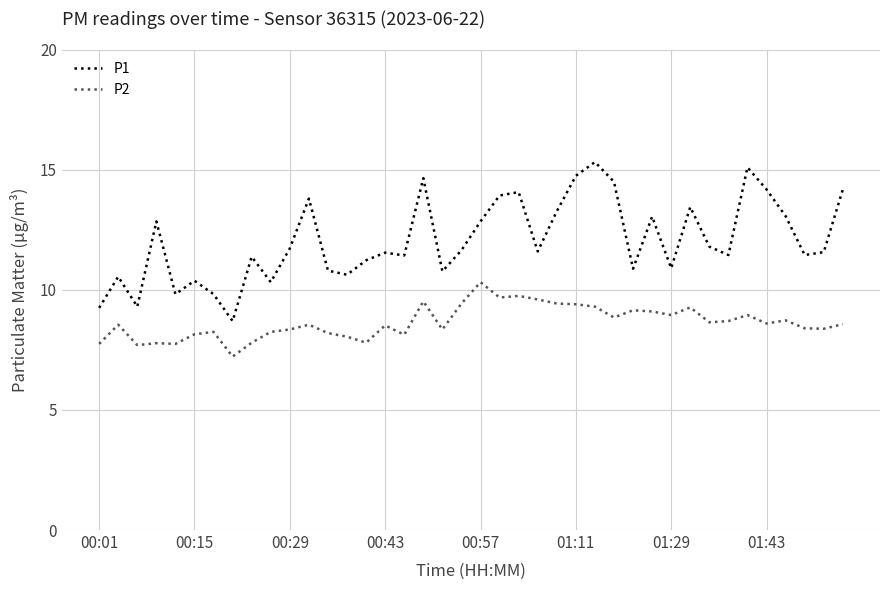

Which series has the largest total across all categories?

P1